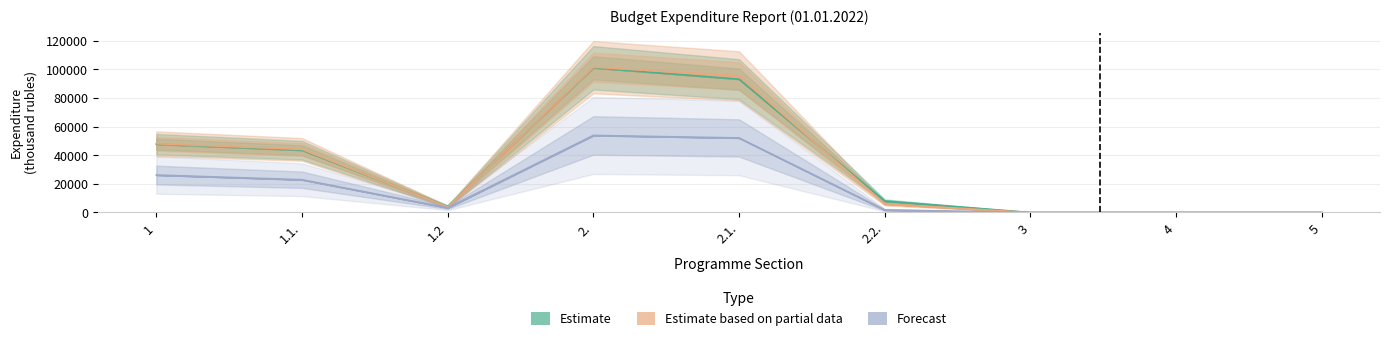

The value of Estimate at 1.2 is 6340.0. True or false?

False